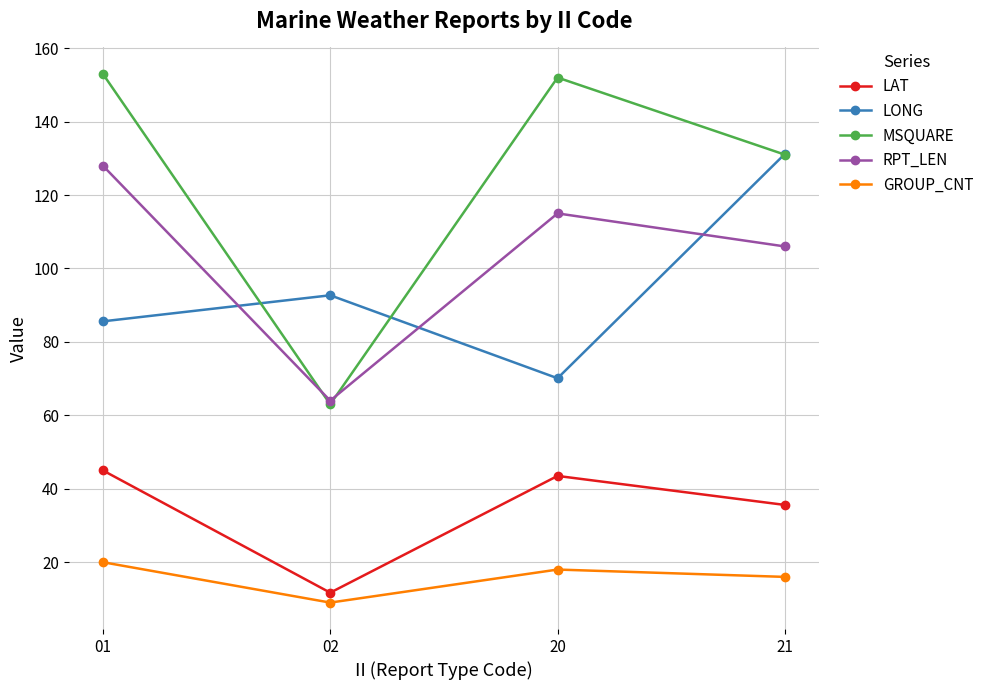

At which category does the chart reach its minimum across all series?

02